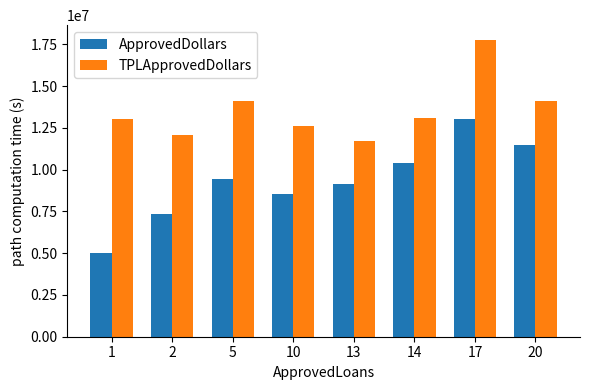

What value does the ApprovedDollars series have at 10, to the nearest 10?

8575000